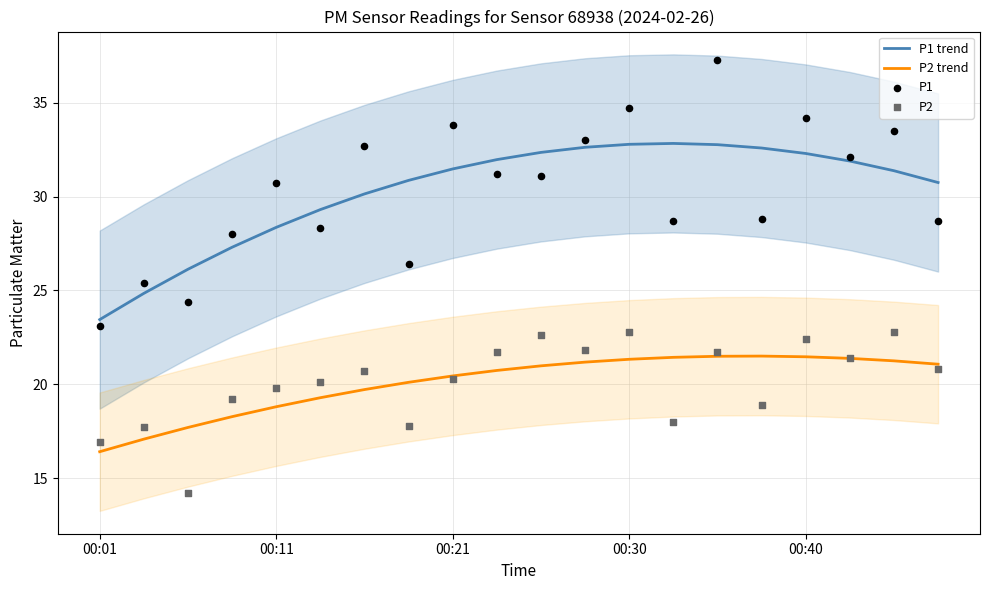

What is the total value across all series at 15?

101.8